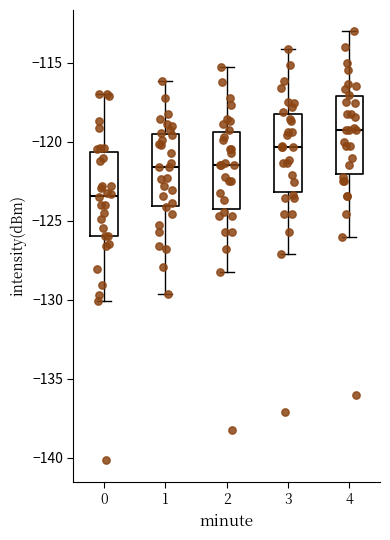

Reading left to right, transcribe this box plot: for each box, give where its median line is, the range the box spans, and where its two whiskers end, as read against the y-axis. The values are not printed on the chart, so give them approximately, as read against the axis.

0: median -123.5, box -126.0 to -120.5, whiskers -130.0 to -117.0
1: median -121.5, box -124.0 to -119.5, whiskers -129.5 to -116.0
2: median -121.5, box -124.5 to -119.5, whiskers -128.0 to -115.0
3: median -120.5, box -123.0 to -118.0, whiskers -127.0 to -114.0
4: median -119.0, box -122.0 to -117.0, whiskers -126.0 to -113.0